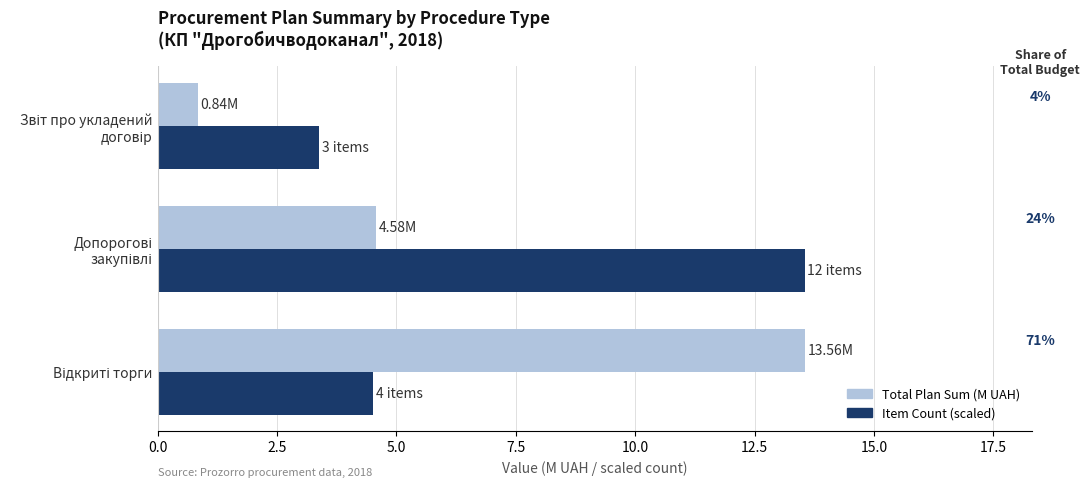

What is the sum of all Item Count (scaled) values?

21.5